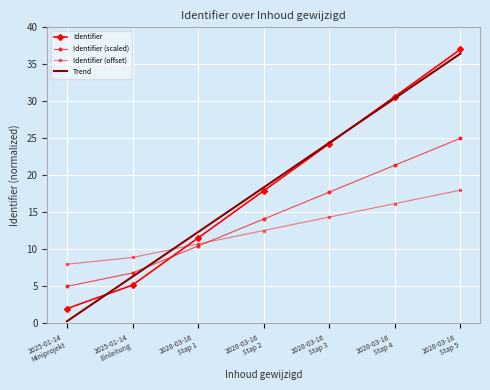

What is the difference between the maximum and minimum values in the Trend series?

36.1